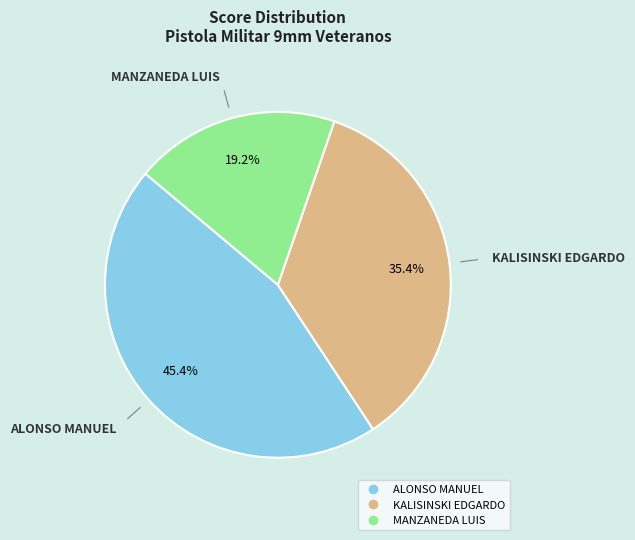

What portion of the pie excludes ALONSO MANUEL?

54.6%